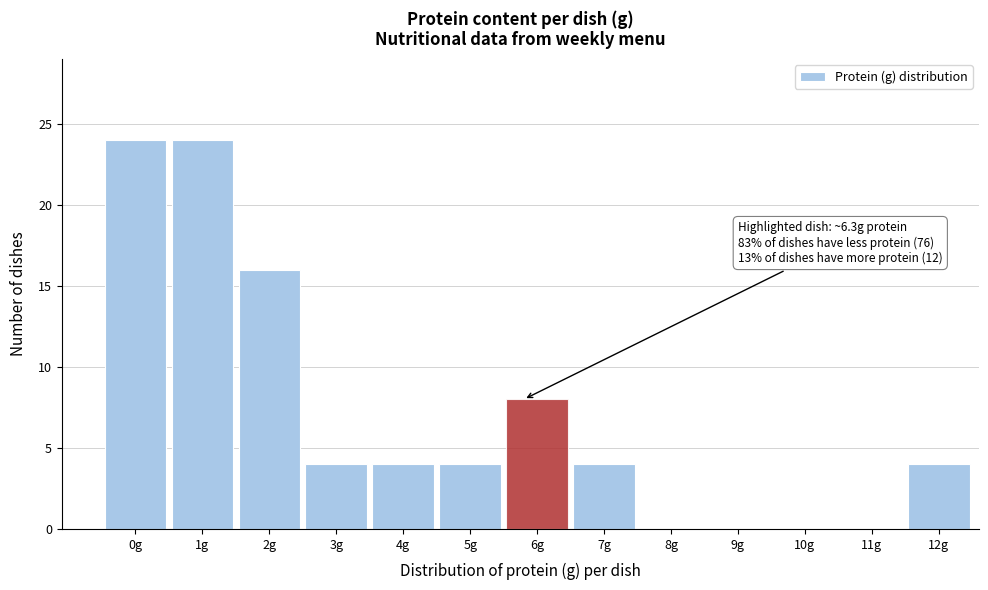

Reading right to left, list all the values displayed in this chart.

12g=4	11g=0	10g=0	9g=0	8g=0	7g=4	6g=8	5g=4	4g=4	3g=4	2g=16	1g=24	0g=24